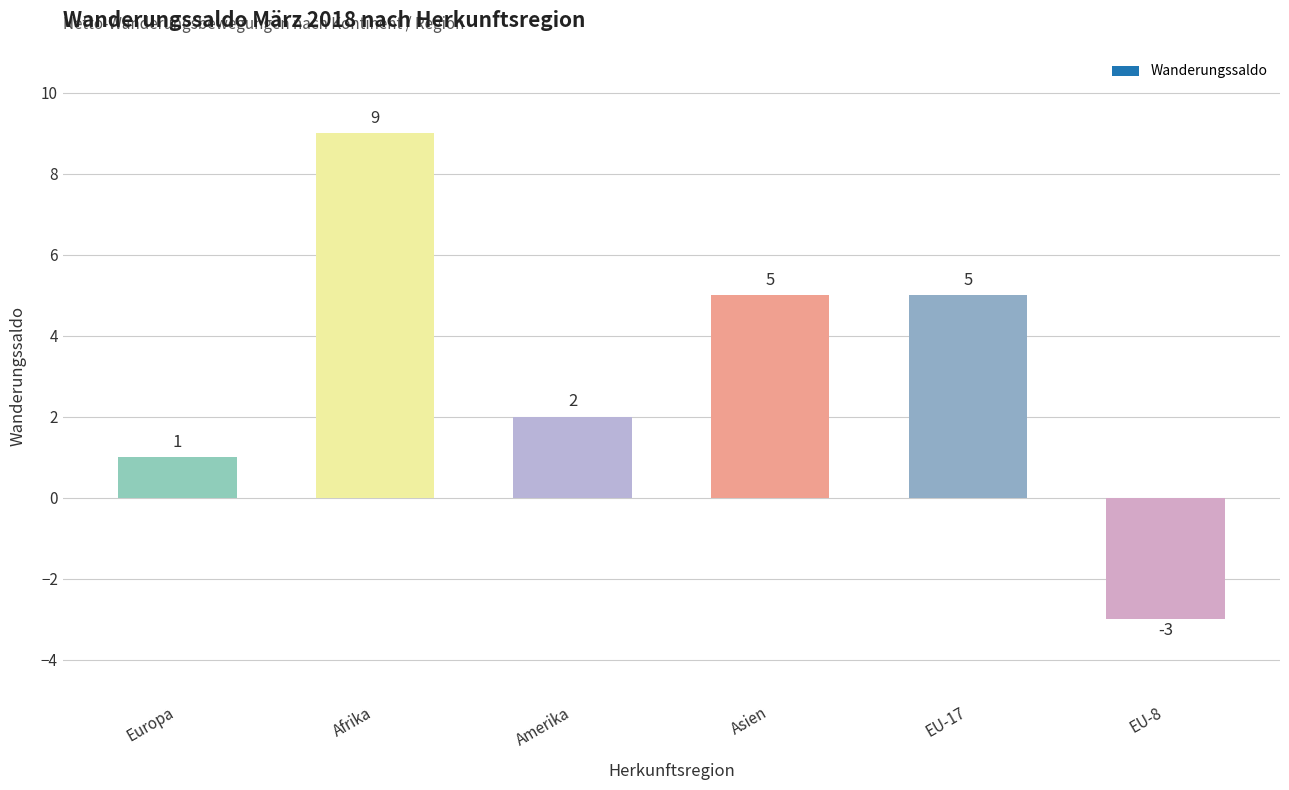

What is the difference between the second highest and minimum values?

8